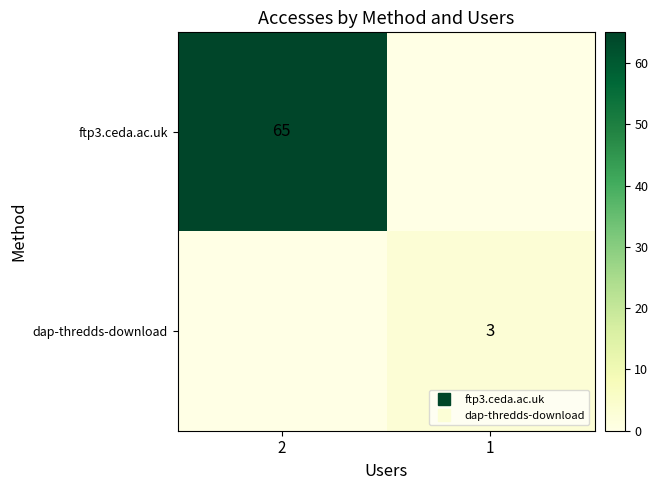

At which label is dap-thredds-download closest to 1?

2